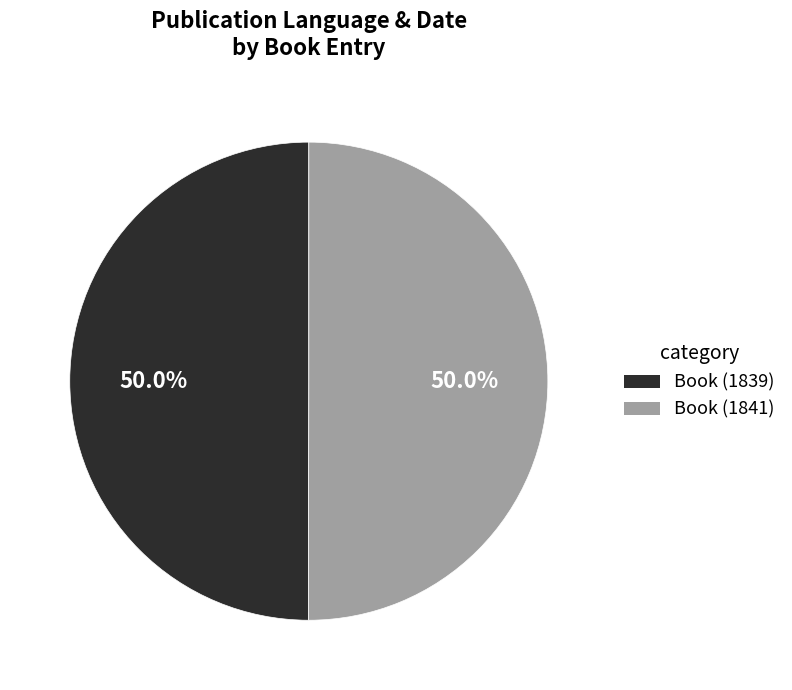

Do Book (1841) and Book (1839) together represent more than half of the pie?

Yes